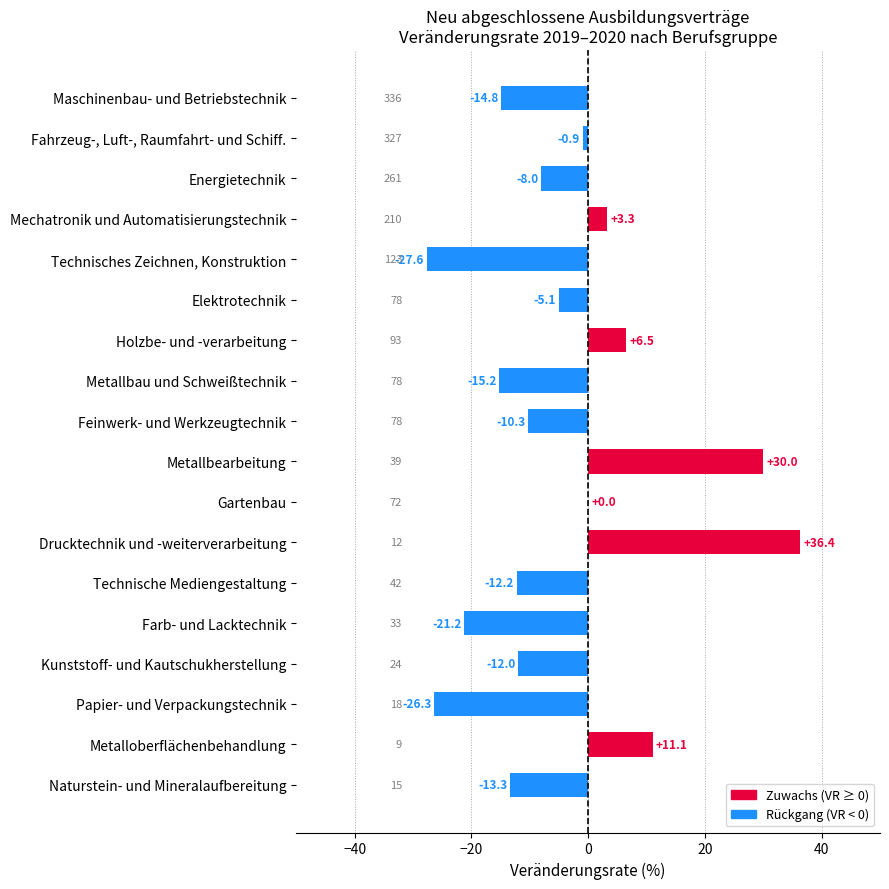

What is the approximate value at Metallbau und Schweißtechnik?

-15.2